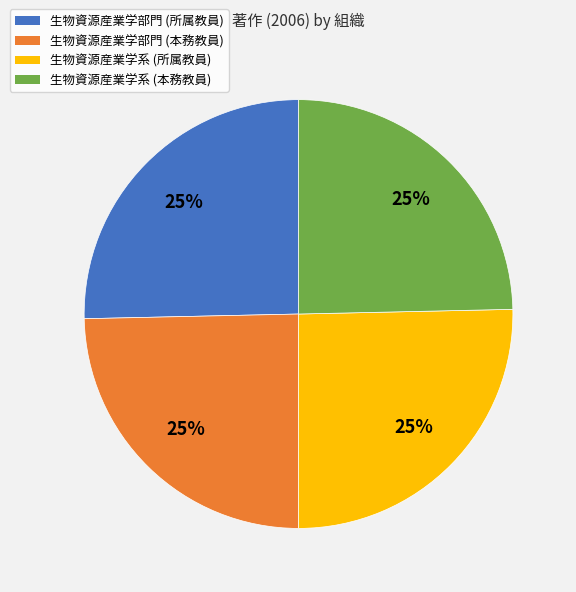

To the nearest percent, what is the average slice percentage?

25%